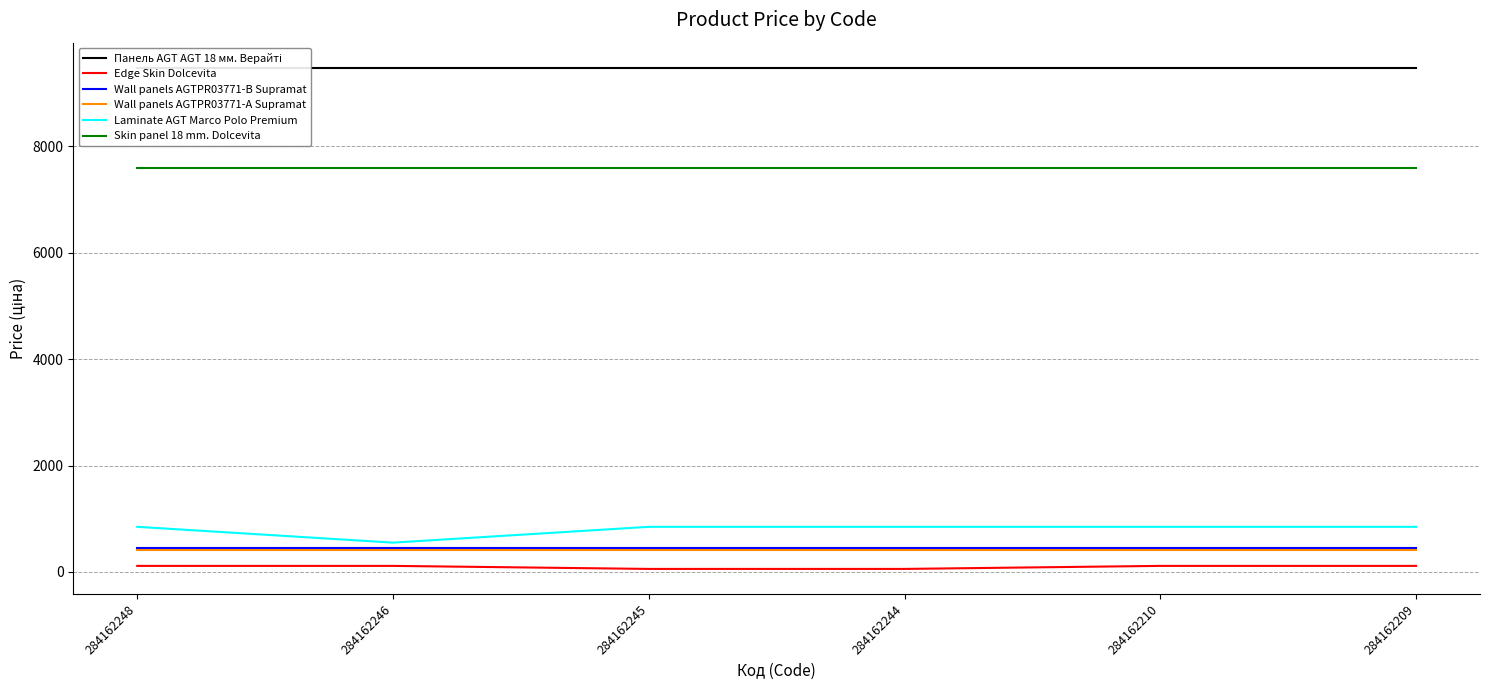

The Edge Skin Dolcevita series shows 195.8 at 284162209. True or false?

False